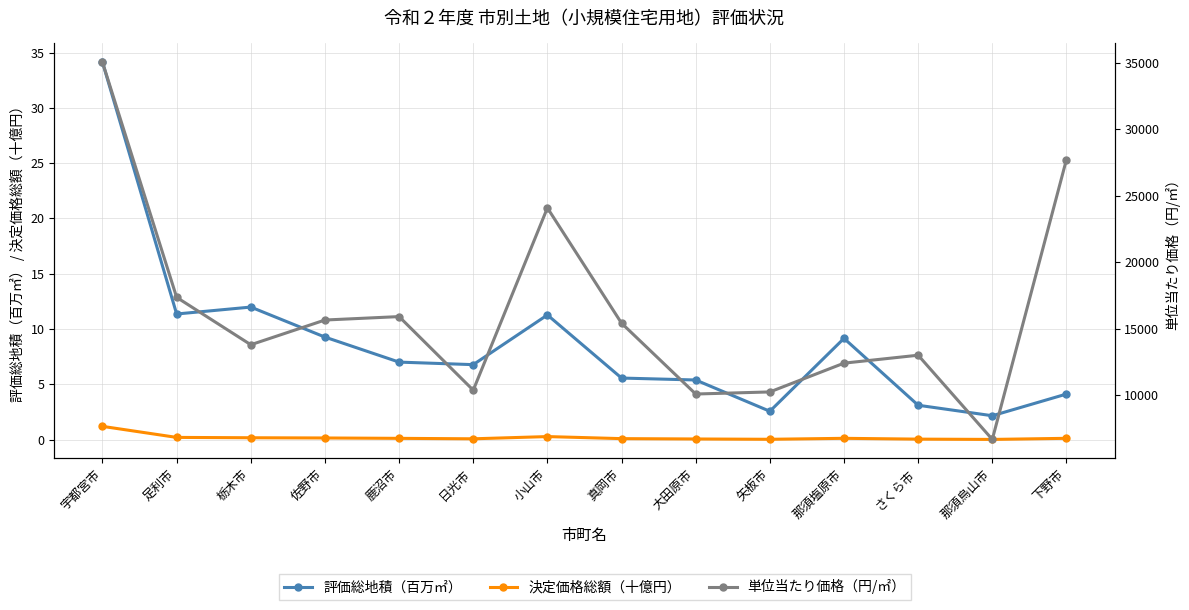

Is the value of 決定価格総額（十億円） at さくら市 greater than the value of 単位当たり価格（円/㎡） at 那須烏山市?

No